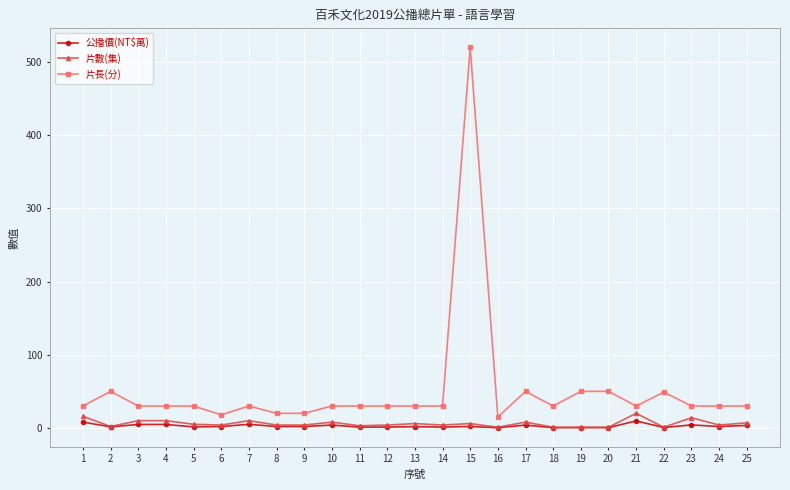

How many lines are shown in the chart?

3